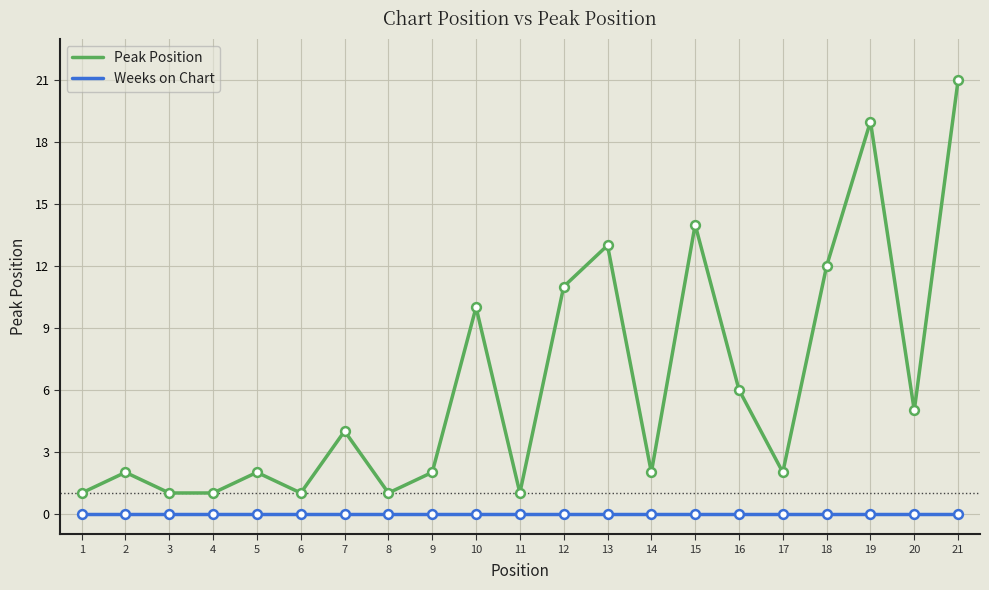

Between 8 and 12, which series saw the biggest shift?

Peak Position